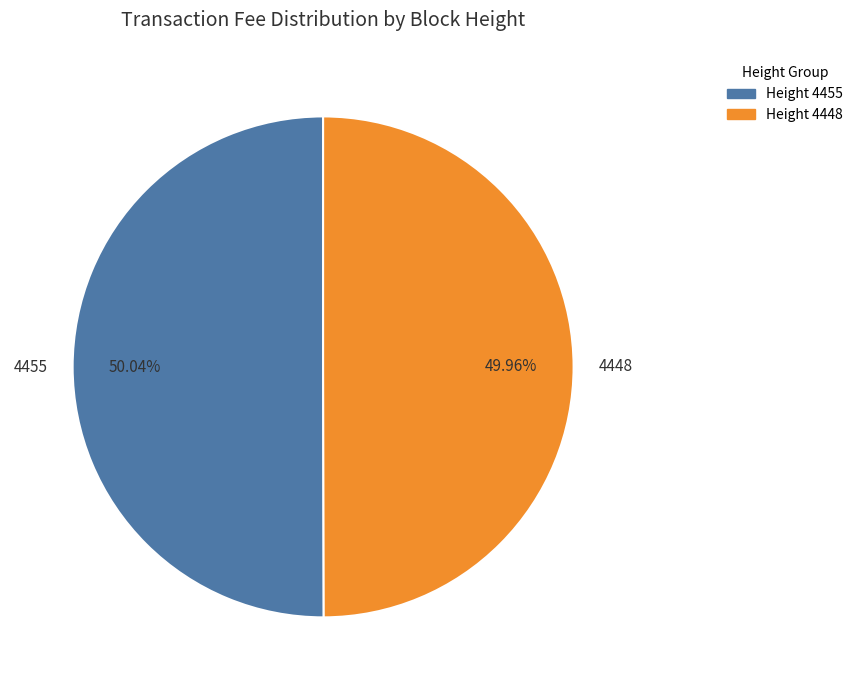

Approximately how many times larger is the value at 4455 compared to 4448?

1.0